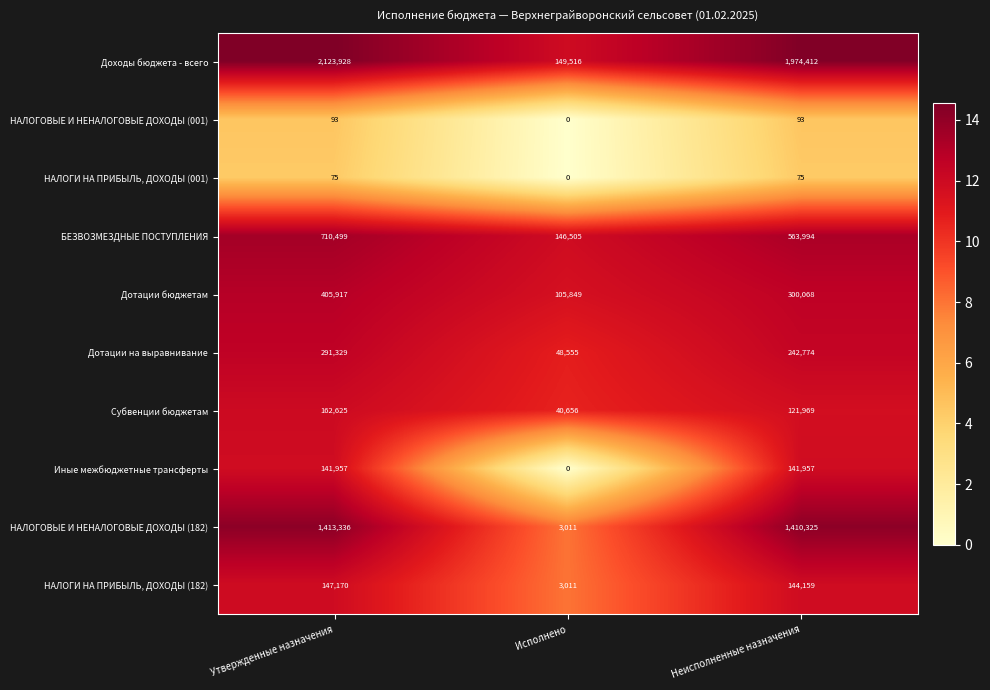

At how many categories does at least one series exceed 9?

3